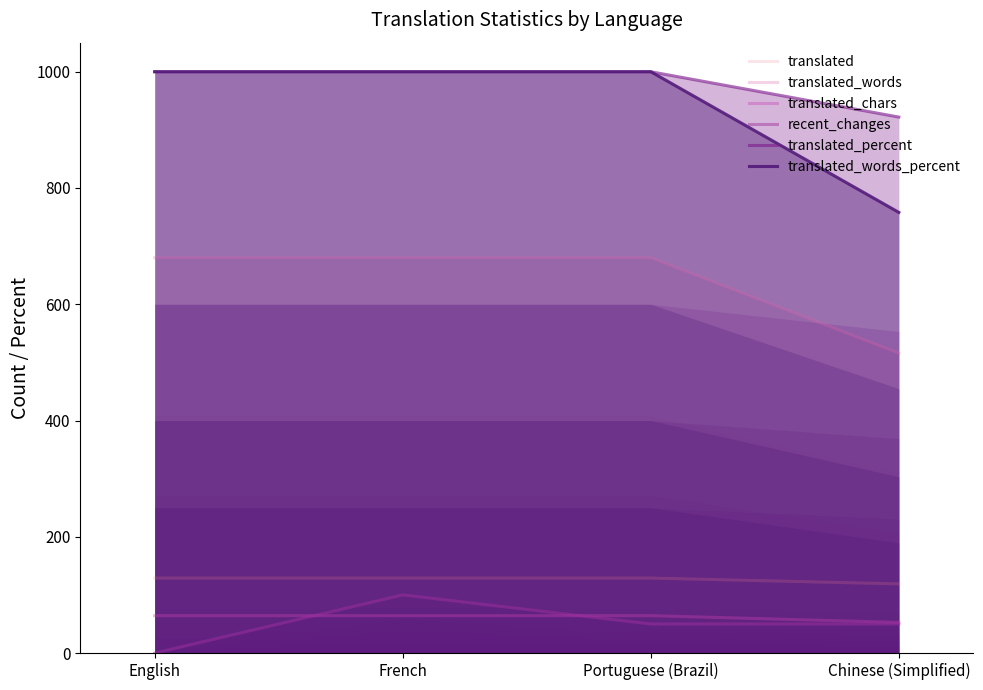

What is the value of the translated point at the 1st from the left?

129.0